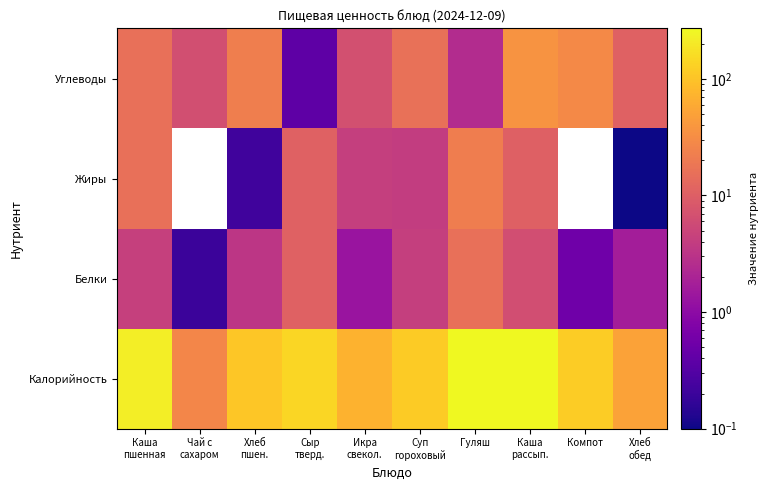

Which label corresponds to the largest value in the chart?

Гуляш